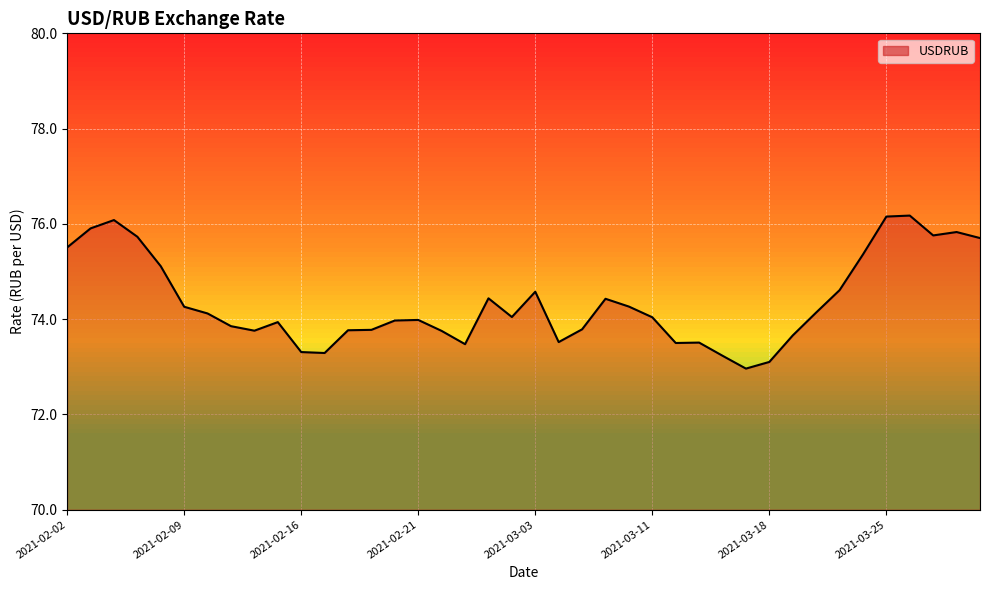

What is the greatest value displayed?

76.2